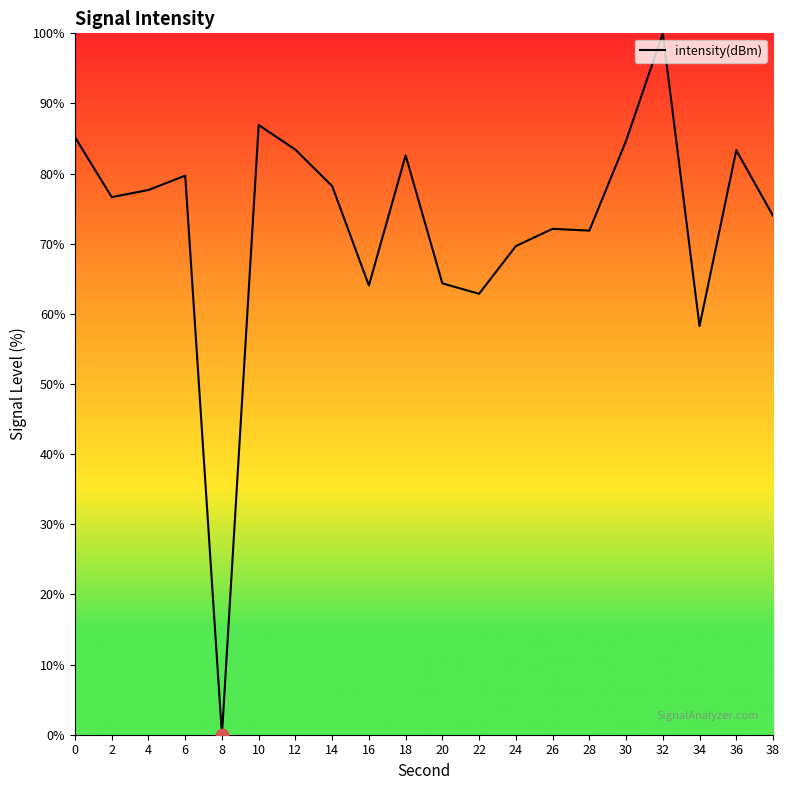

Which has a higher value, 30 or 10?

10